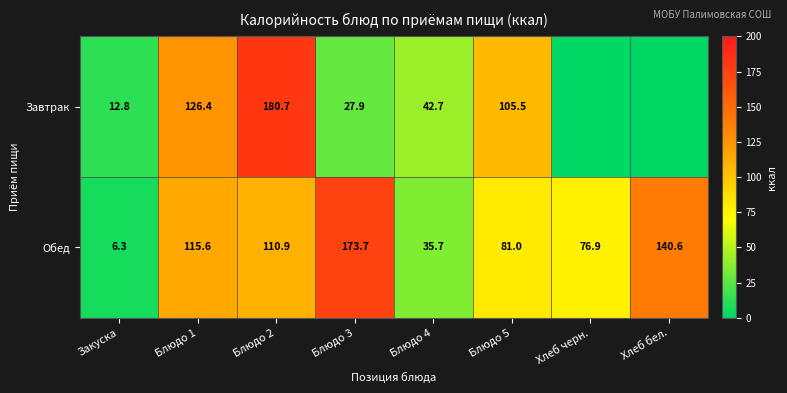

At how many categories does at least one series exceed 14?

7